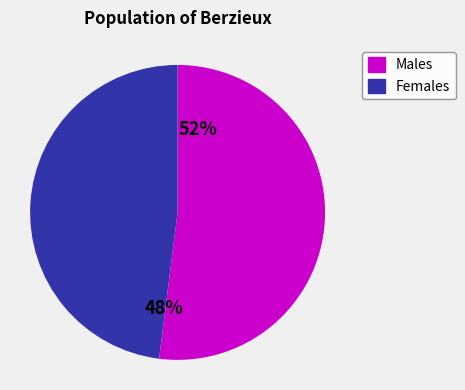

To the nearest percent, what is the difference between the largest and smallest slice percentages?

4%